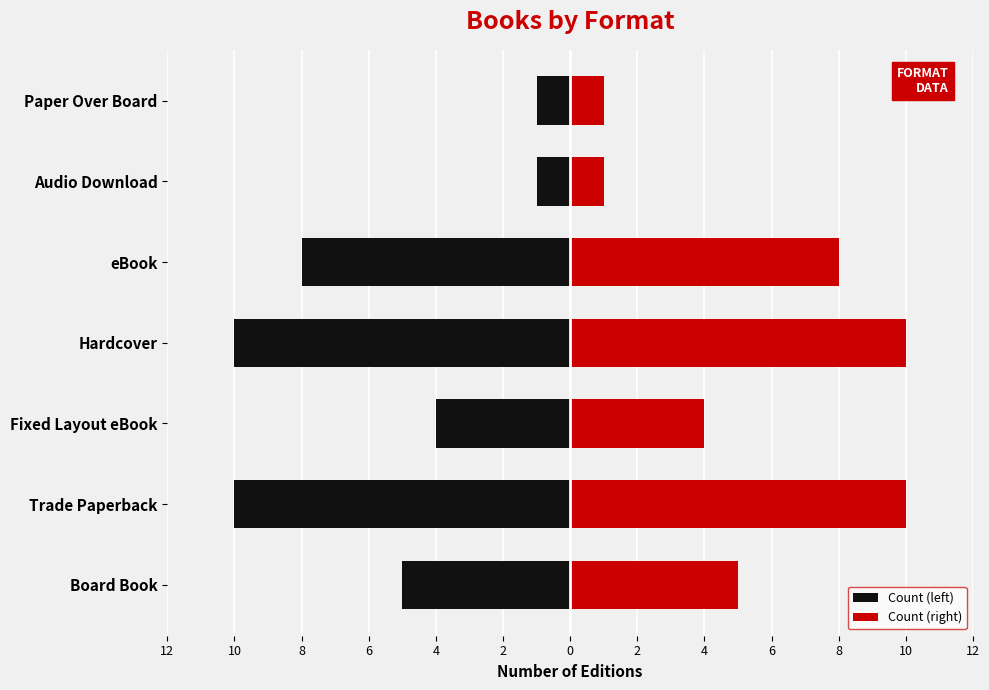

Is the value of Count (right) at eBook greater than the value of Count (left) at Board Book?

Yes